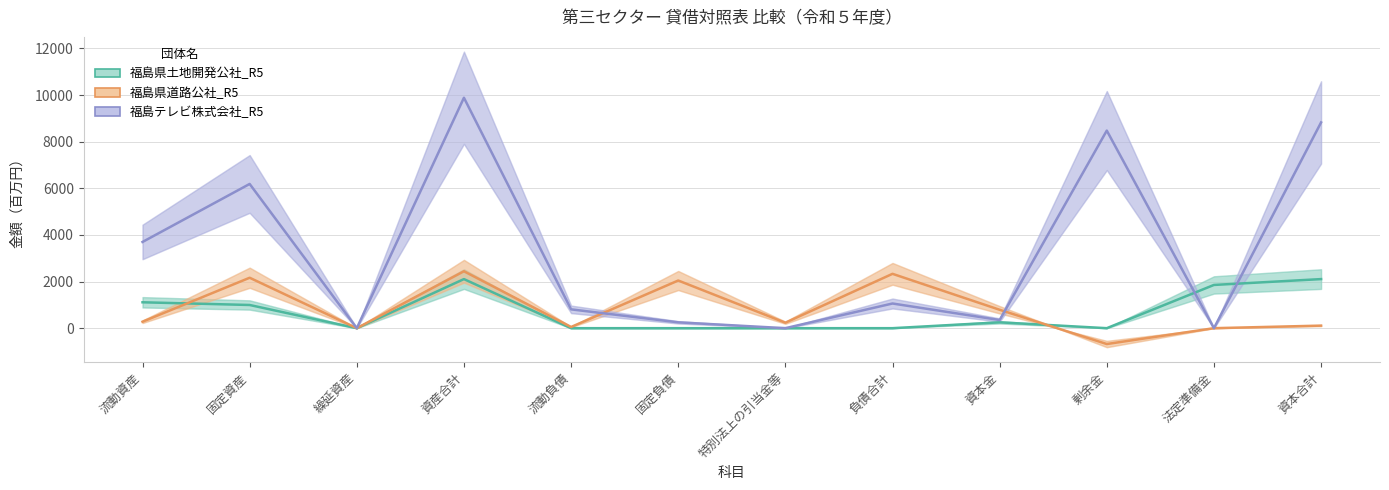

What is the approximate value of 福島テレビ株式会社_R5 at 資産合計, to the nearest 100?

9900